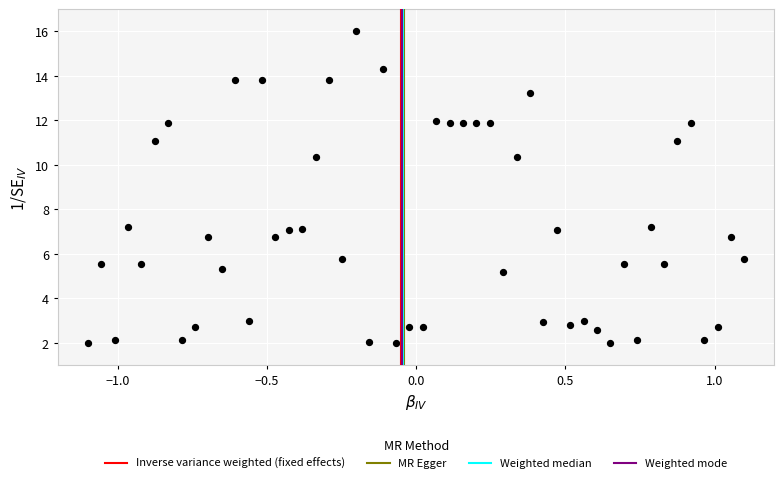

What is the range of Y values (max minus min)?

14.0